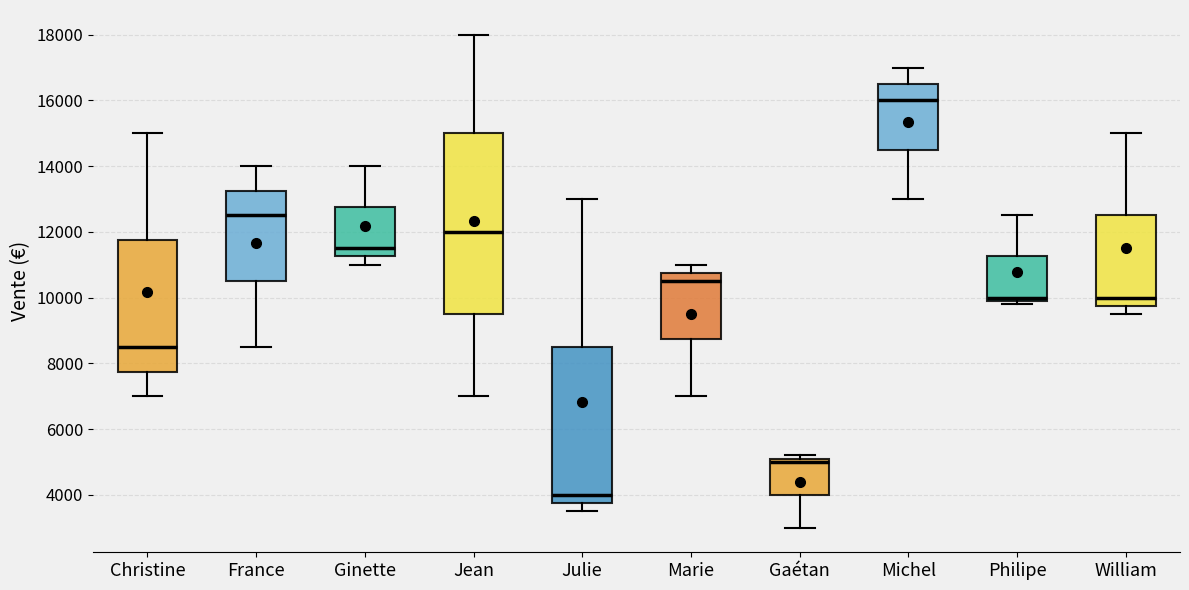

Where is the upper edge of the box for Gaétan on the y-axis? The values are not printed on the chart, so give them approximately, as read against the axis.

5200